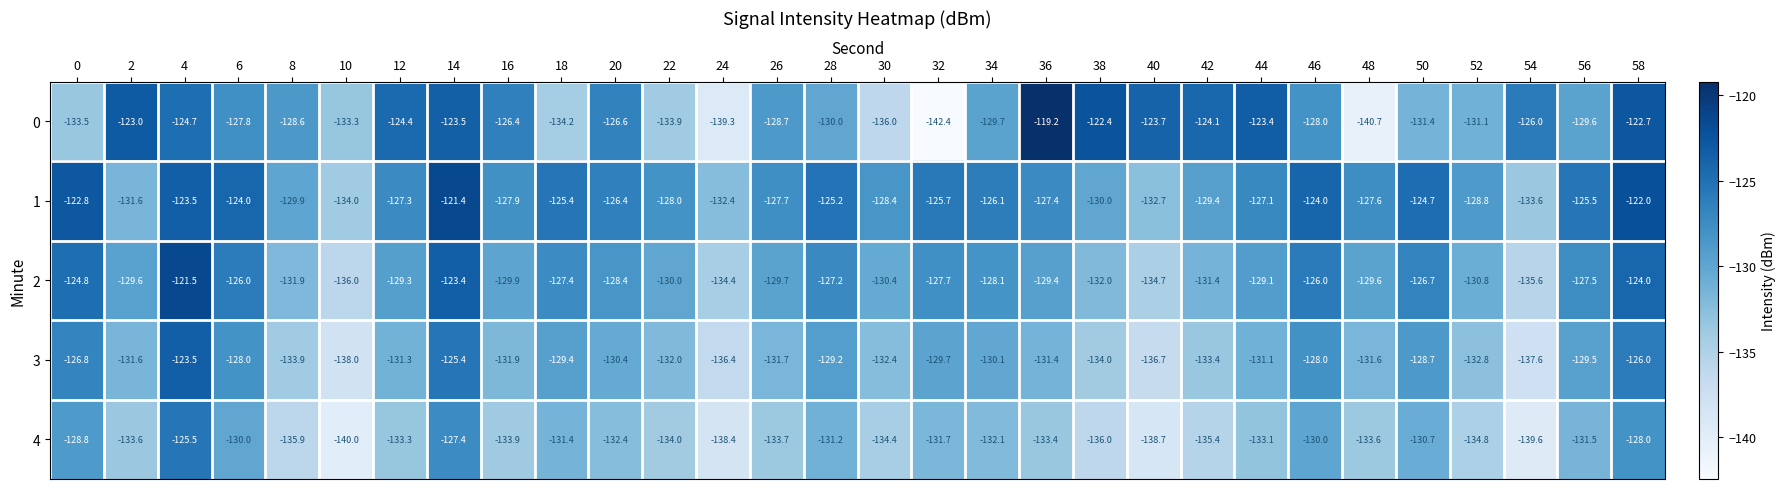

What is the maximum value shown in the chart?

-119.2